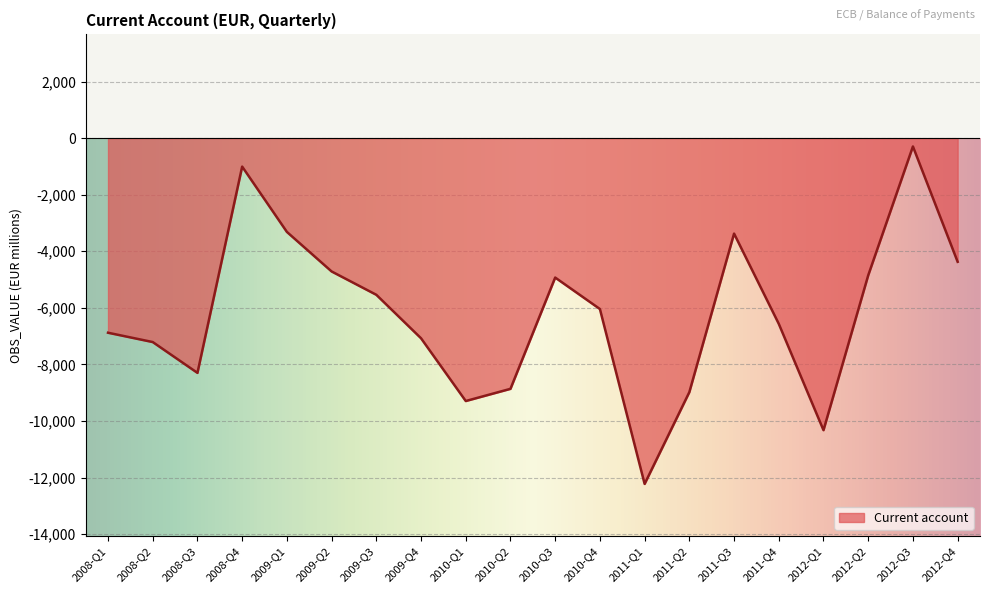

At which category does the chart reach its peak across all series?

2012-Q3